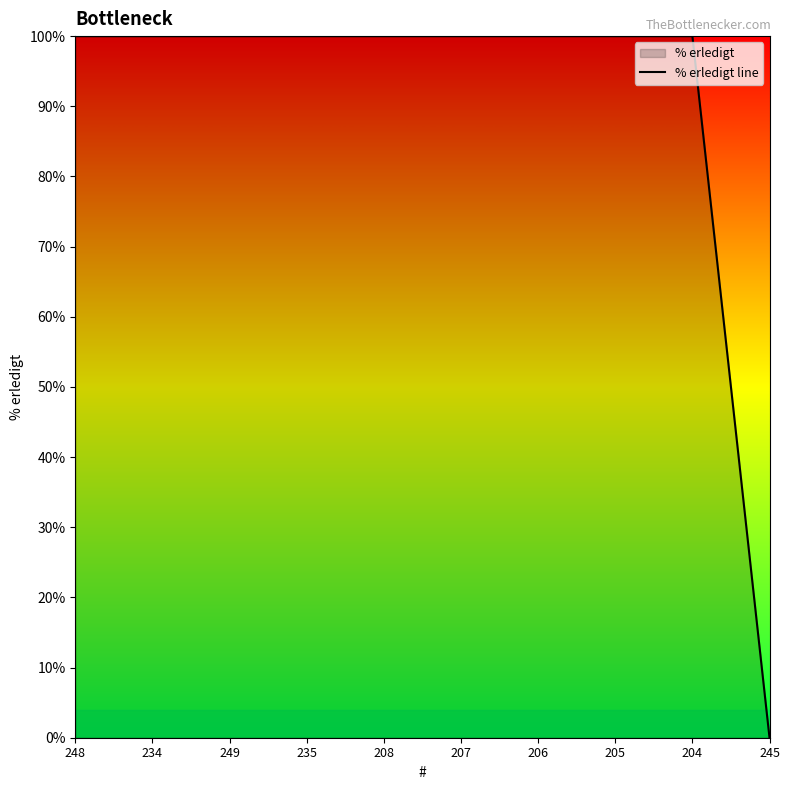

The value at 205 is 100. True or false?

True